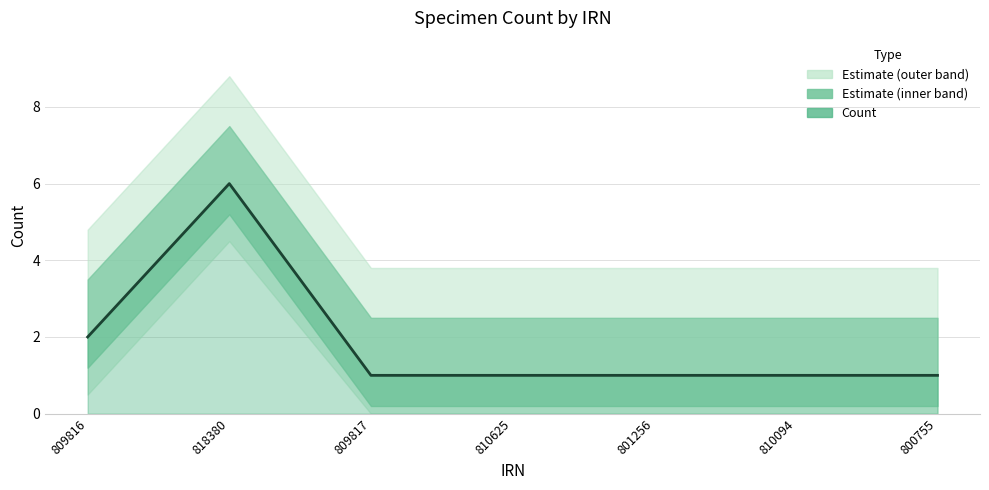

Which category has the lowest value across all series?

809817